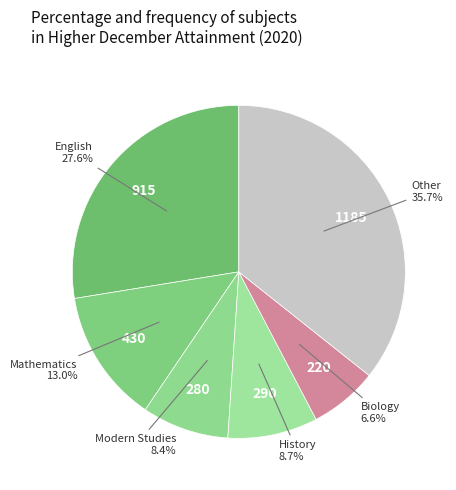

Does any single category account for the majority?

No